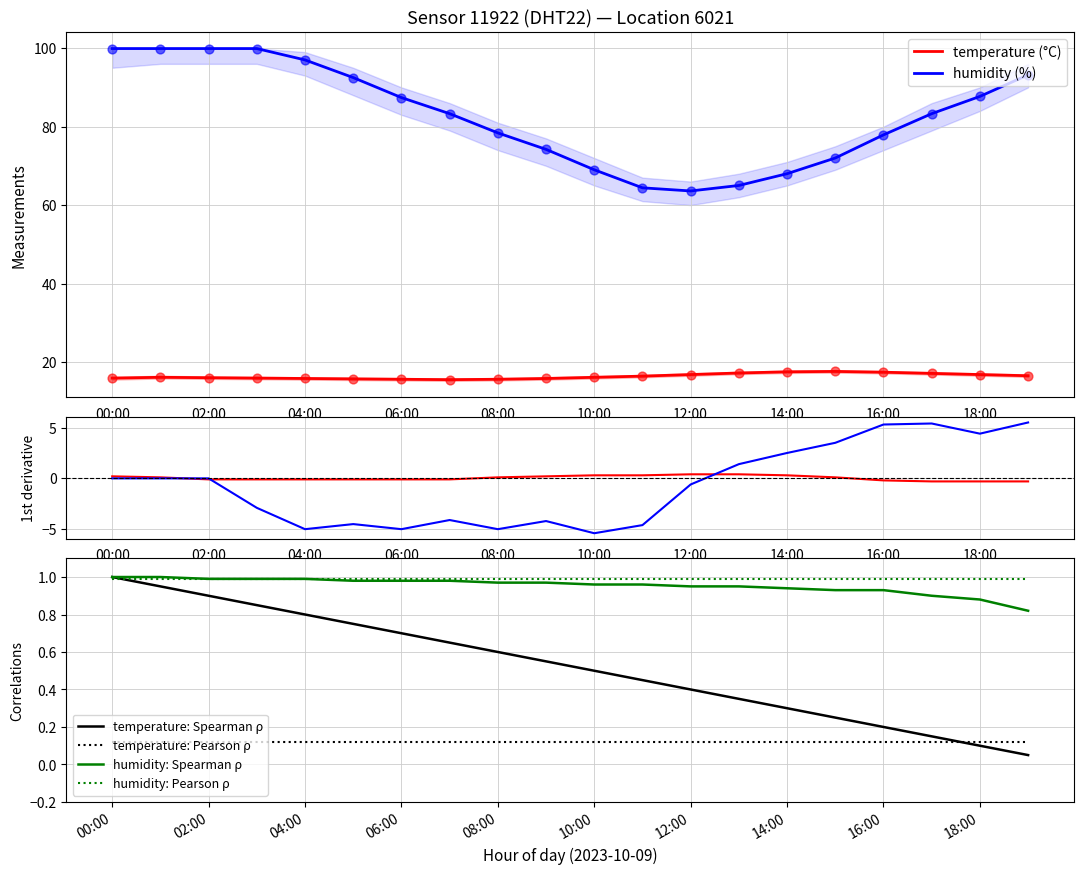

Which series reaches the maximum Y coordinate?

humidity